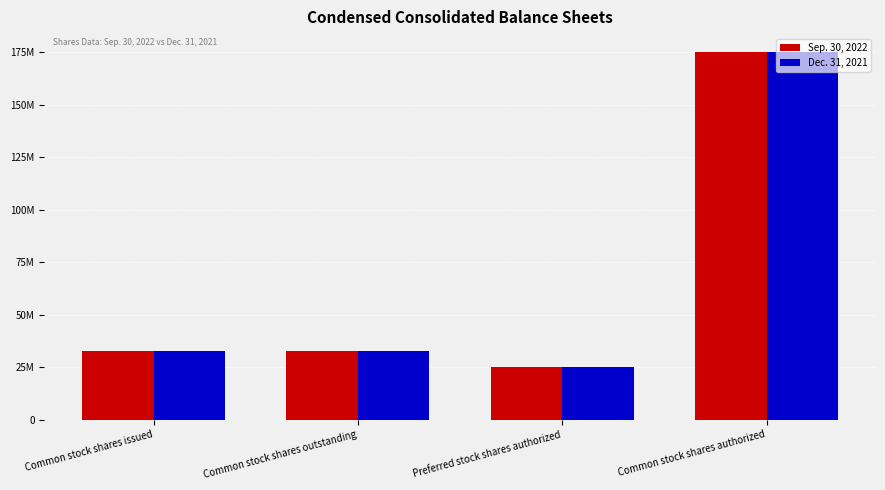

What is the difference between the maximum and second lowest values in the Sep. 30, 2022 series?

142037267